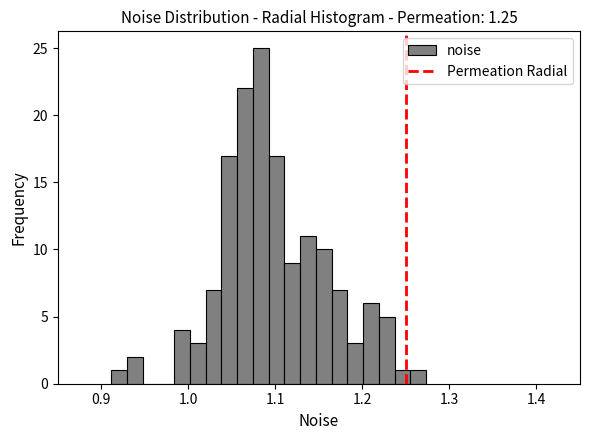

Read against the x-axis, roughly where is the centre of the tallest bar?

1.08